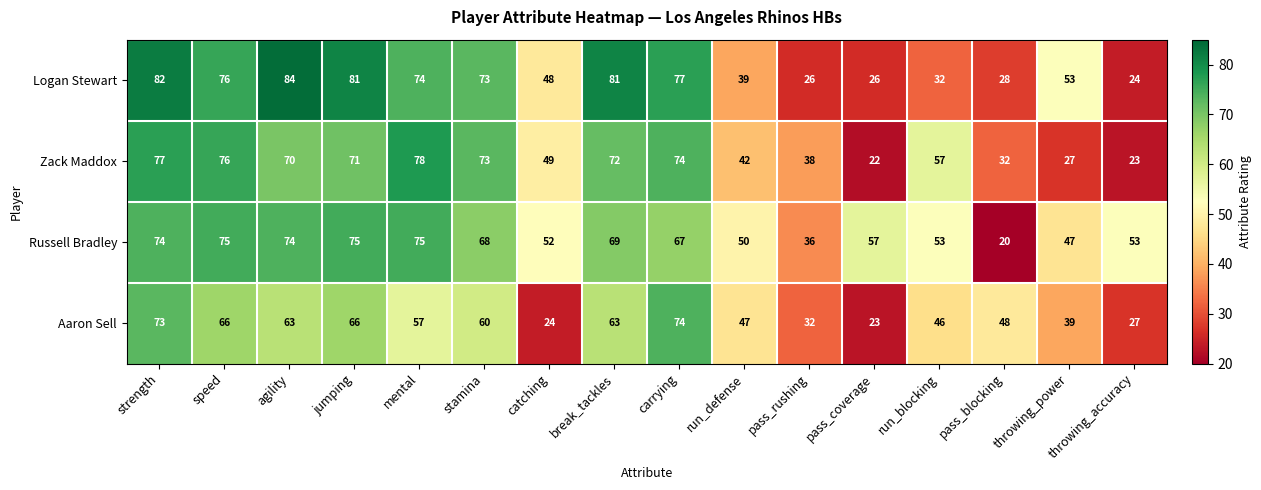

Rank the series by their maximum value, from lowest to highest.

Aaron Sell, Russell Bradley, Zack Maddox, Logan Stewart